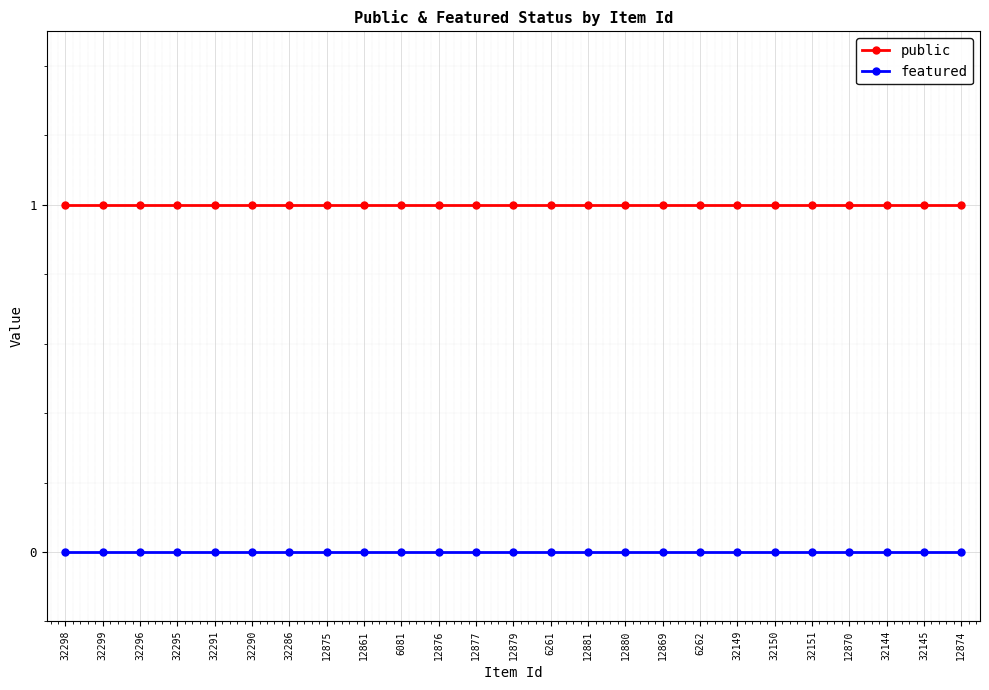

True or false: public has a value of 1 at 6262.

True